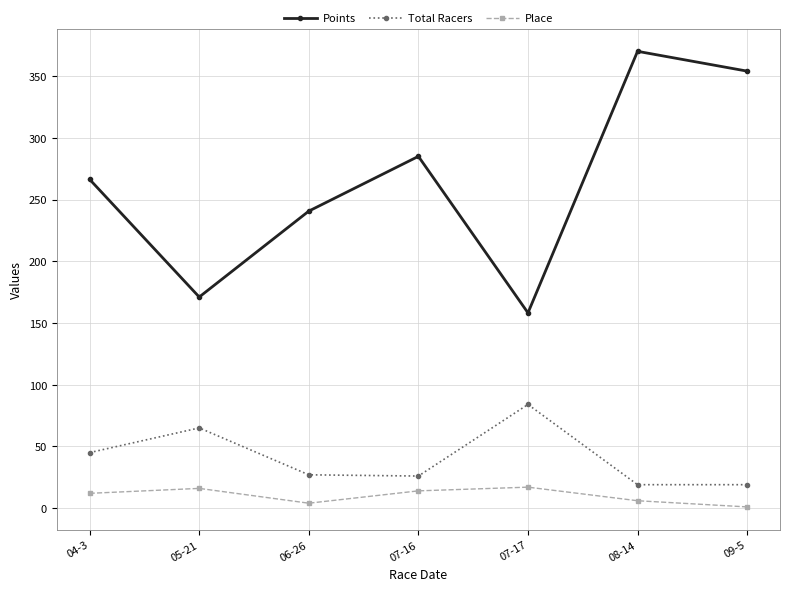

What are all the series names shown in the legend?

Points, Total Racers, Place